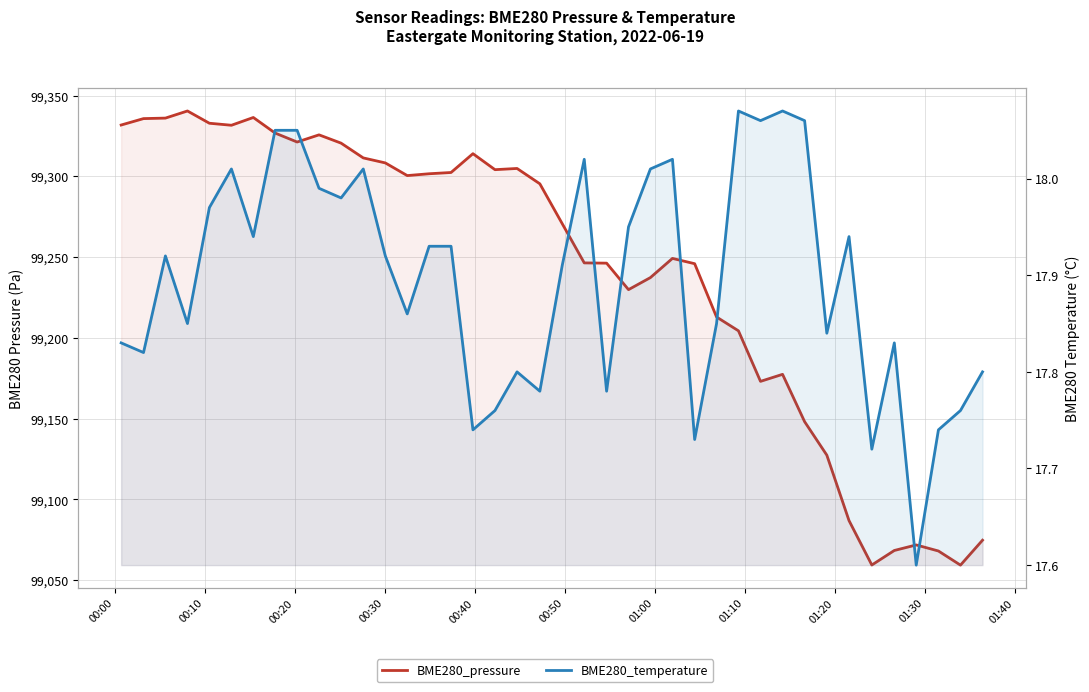

What is the sum of all BME280_pressure values?

3969640.3